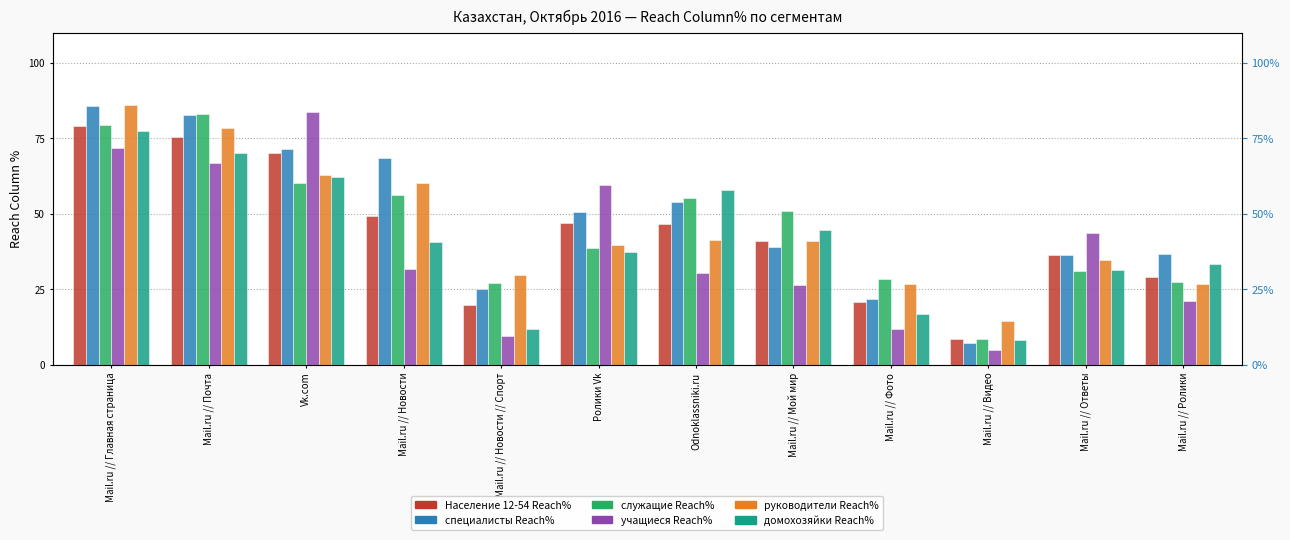

List the series in order of their peak value, lowest first.

домохозяйки Reach%, Население 12-54 Reach%, служащие Reach%, учащиеся Reach%, специалисты Reach%, руководители Reach%